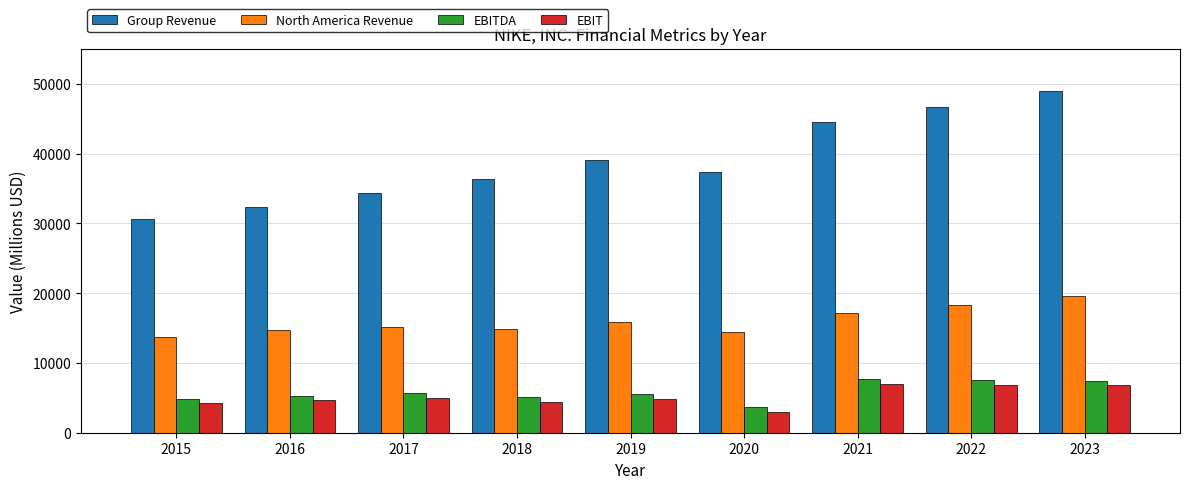

Are the bars grouped side by side (vs. stacked)?

Yes